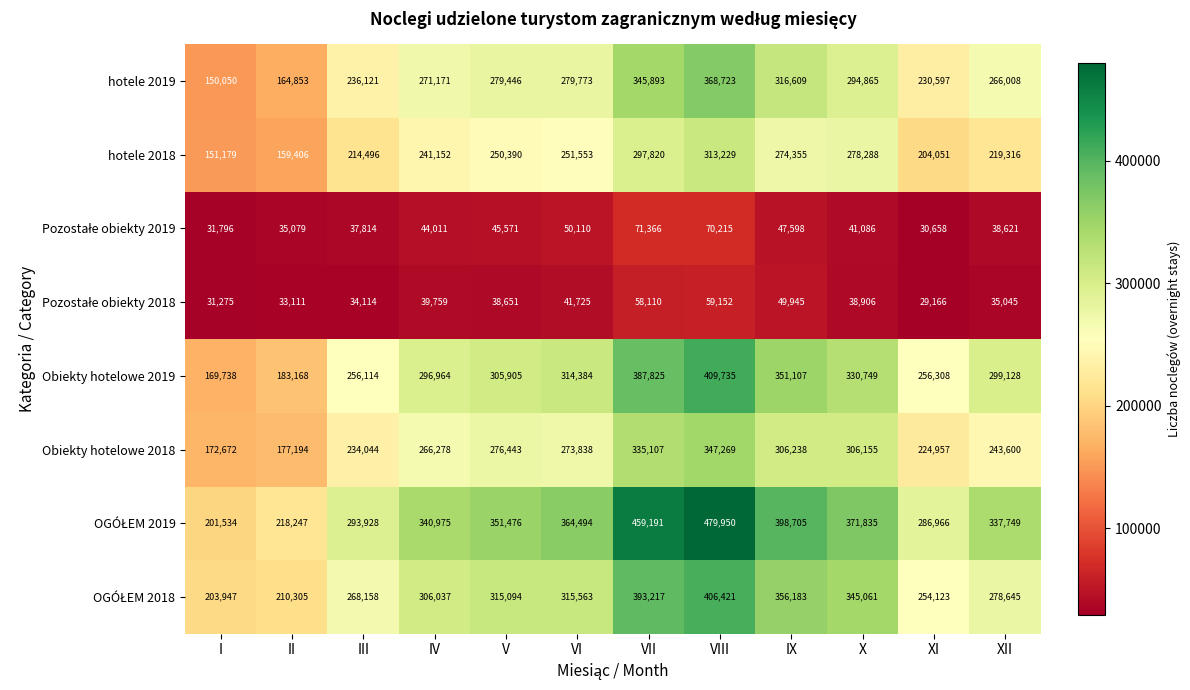

At which category is the sum across all series the highest?

VIII